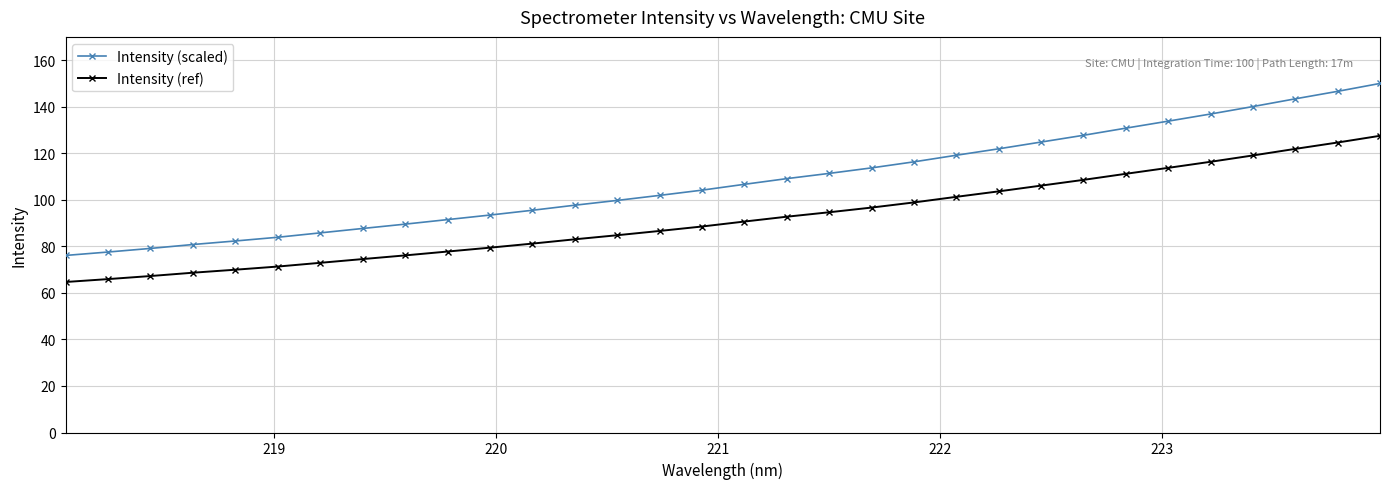

What is the minimum value shown in the chart?

64.7